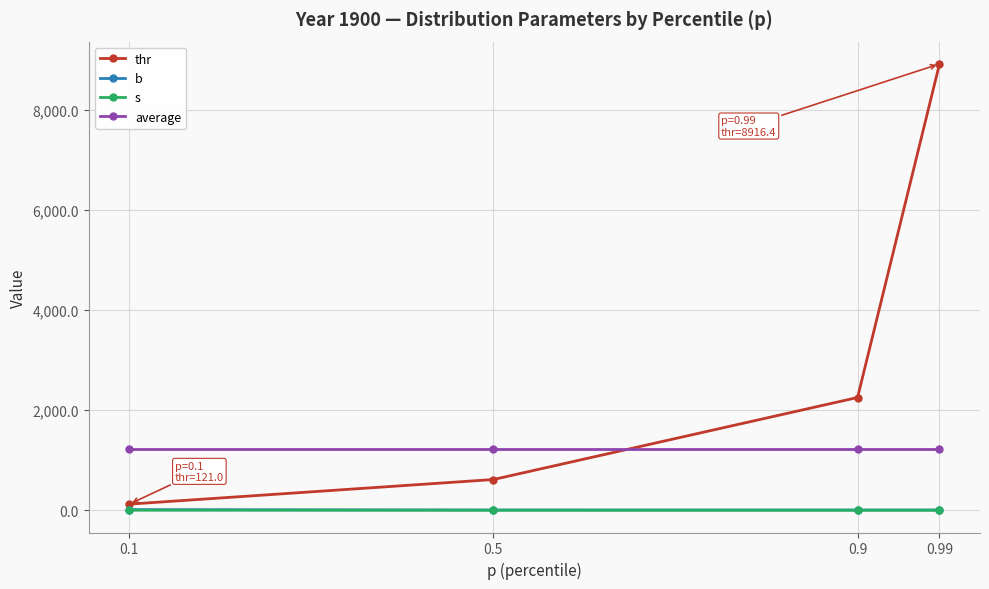

At how many categories does at least one series exceed 5806?

1